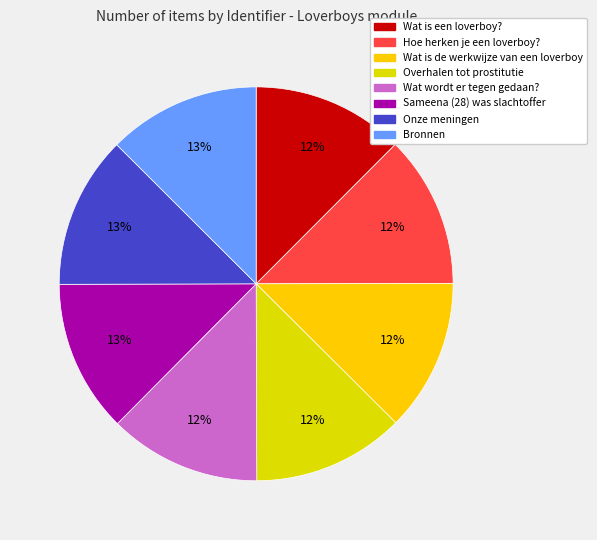

Approximately how many times larger is the value at Onze meningen compared to Sameena (28) was slachtoffer?

1.0